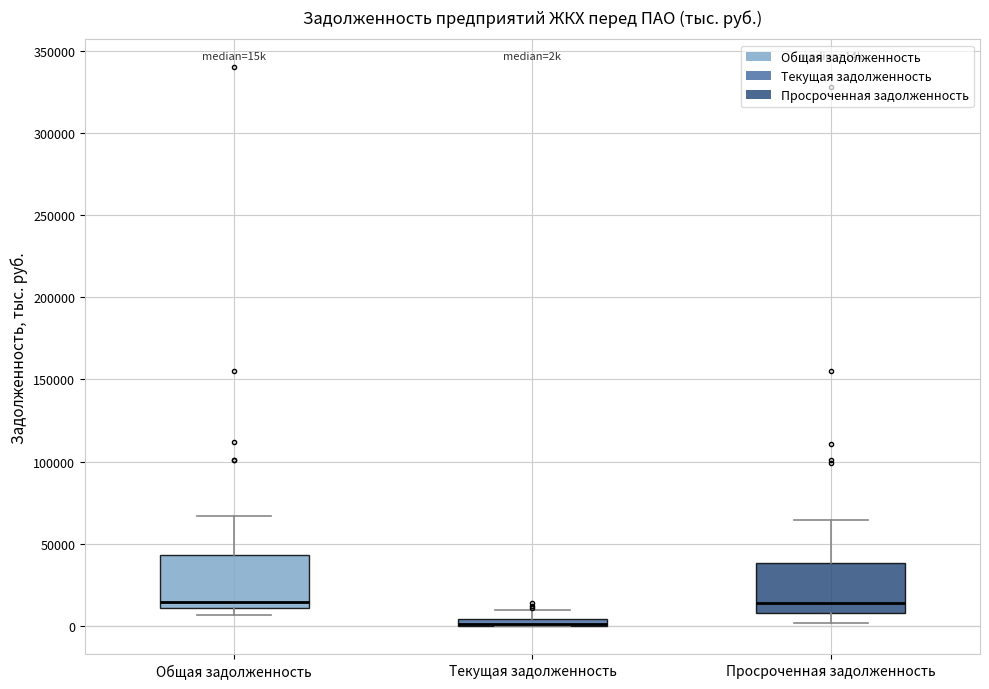

Where does the median line of the box for Просроченная задолженность sit on the y-axis? The values are not printed on the chart, so give them approximately, as read against the axis.

15000